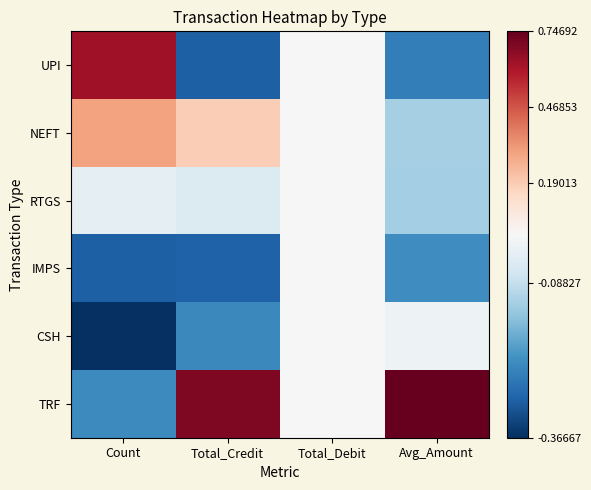

Which series has the largest range (max minus min)?

TRF